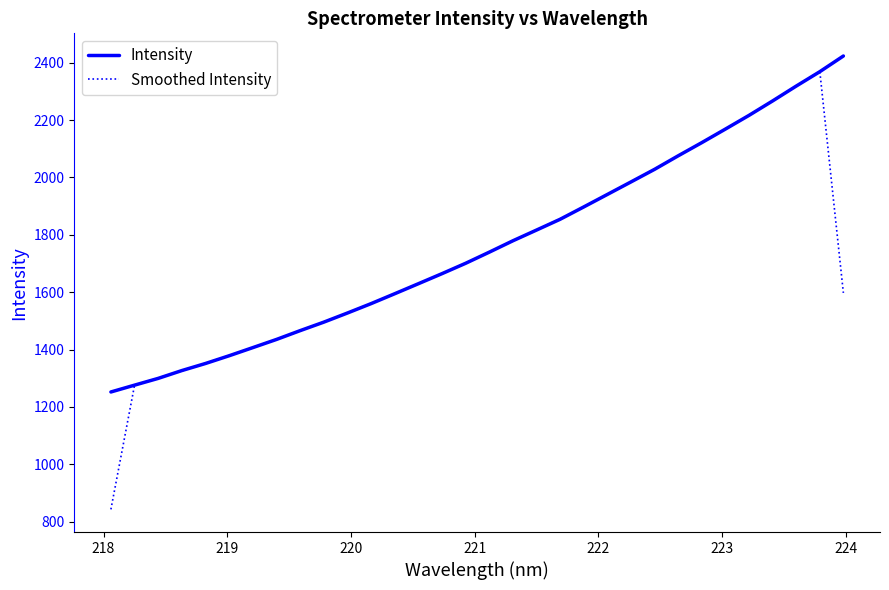

What is the sum of all Intensity values?

56364.3